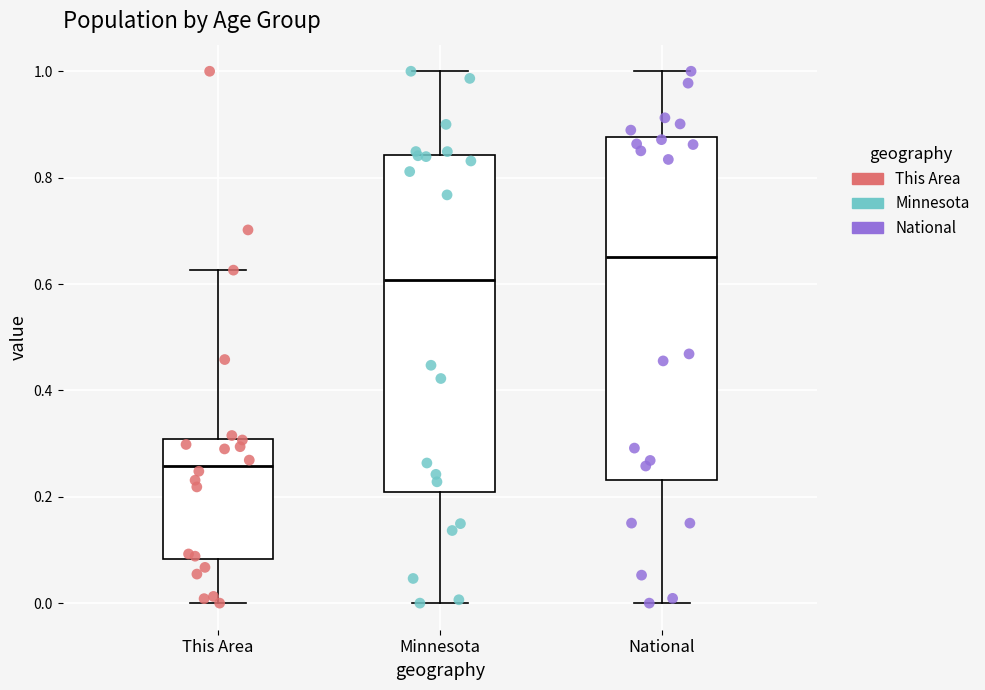

Reading left to right, transcribe this box plot: for each box, give where its median line is, the range the box spans, and where its two whiskers end, as read against the y-axis. The values are not printed on the chart, so give them approximately, as read against the axis.

This Area: median 0.26, box 0.08 to 0.30, whiskers 0.00 to 0.62
Minnesota: median 0.60, box 0.20 to 0.84, whiskers 0.00 to 1.00
National: median 0.66, box 0.24 to 0.88, whiskers 0.00 to 1.00